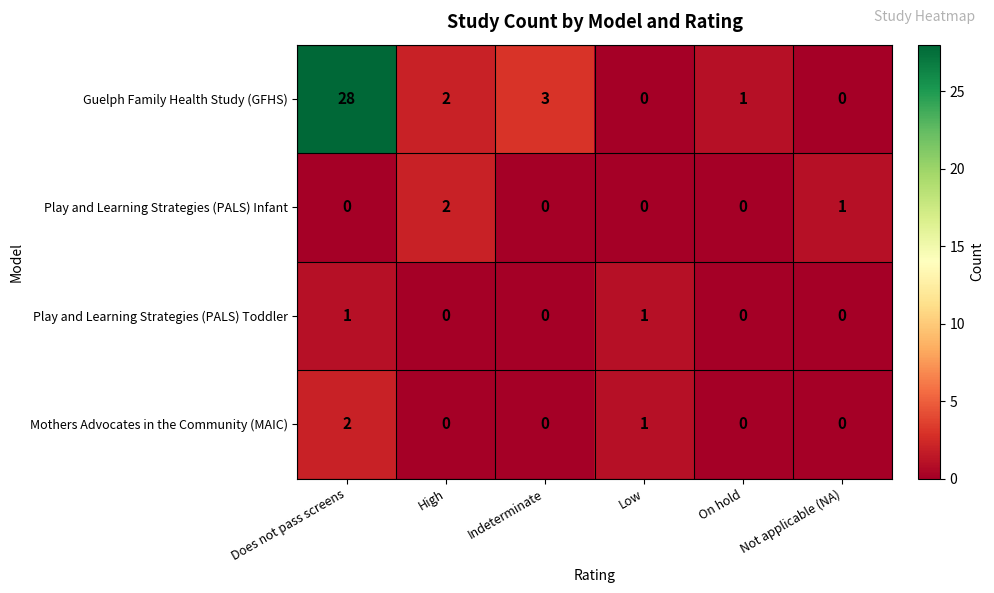

What is the greatest value displayed?

28